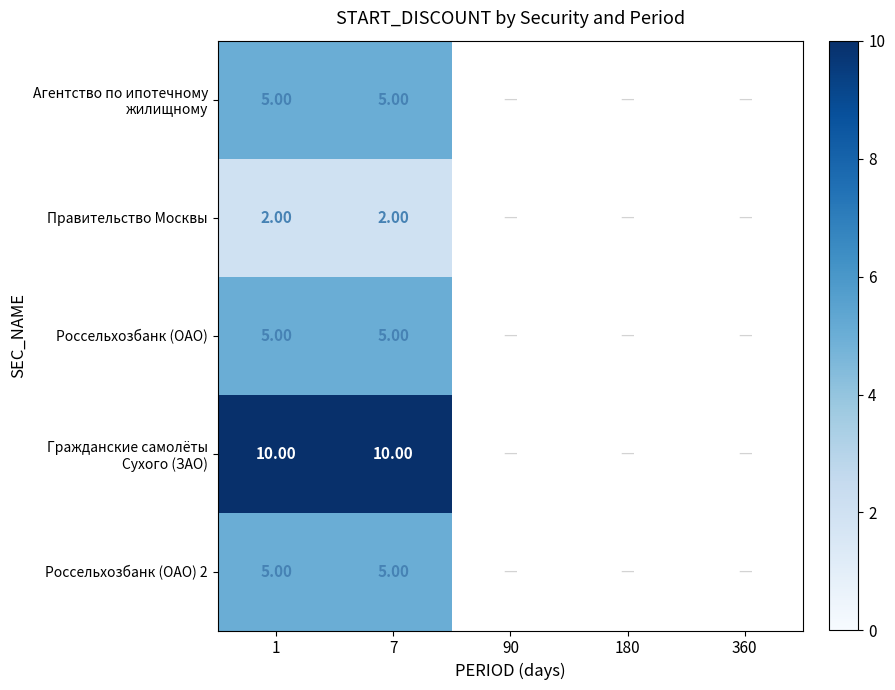

What is the total value across all series at 1?

27